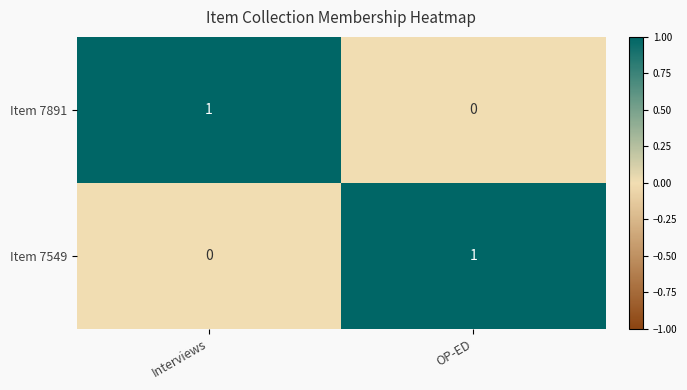

Is it true that Item 7549 equals 2 at OP-ED?

False